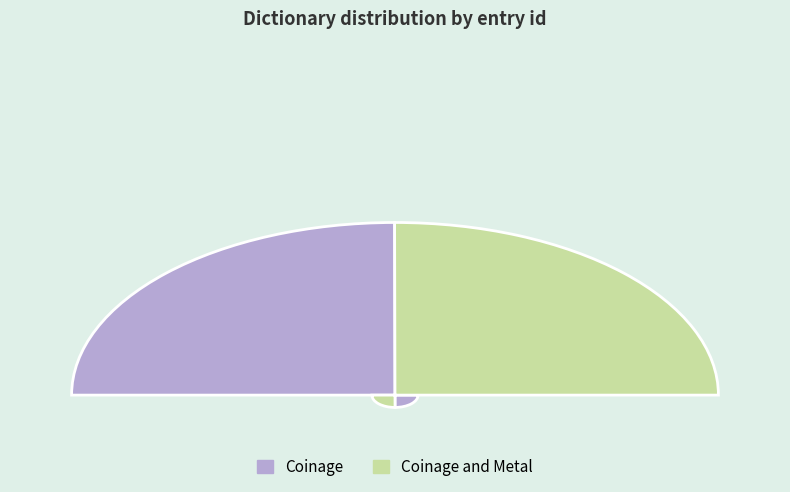

The Coinage and Metal slice represents 37% of the pie. True or false?

False